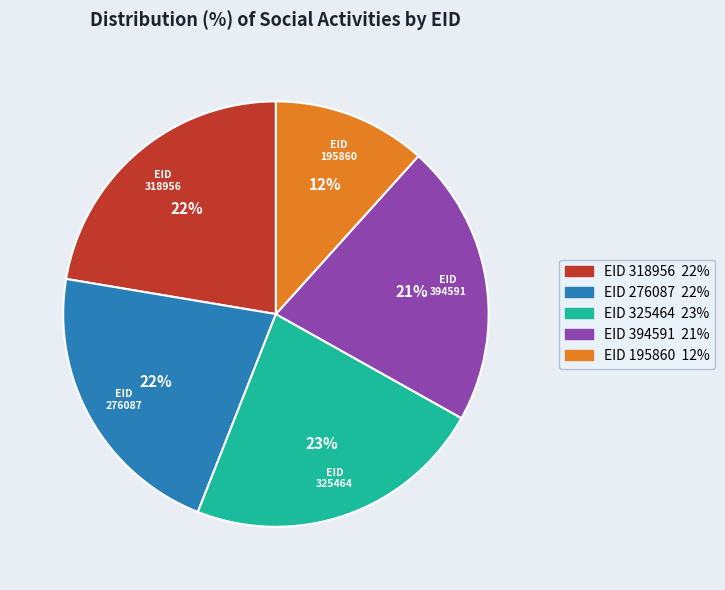

To the nearest percent, what is the difference between the largest and smallest slice percentages?

11%